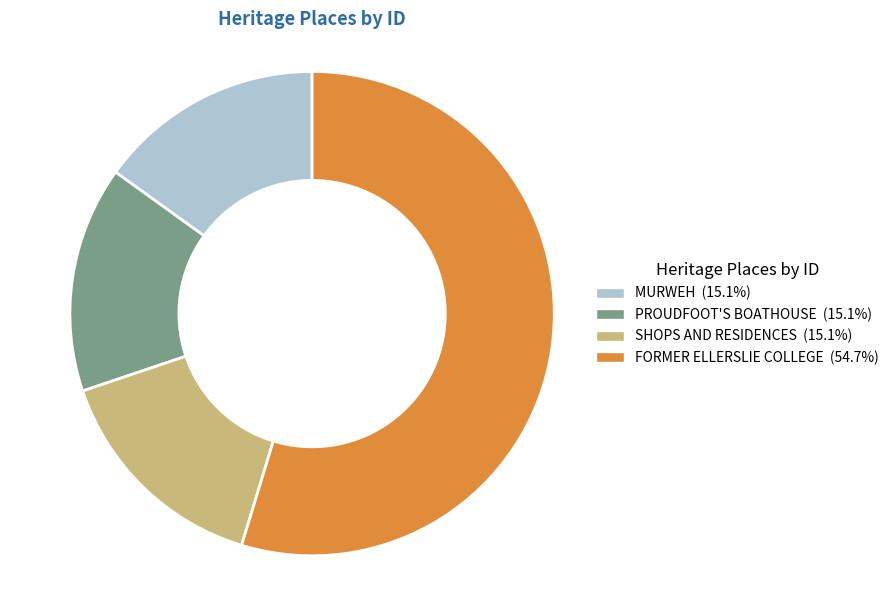

Is FORMER ELLERSLIE COLLEGE the majority of the pie?

Yes